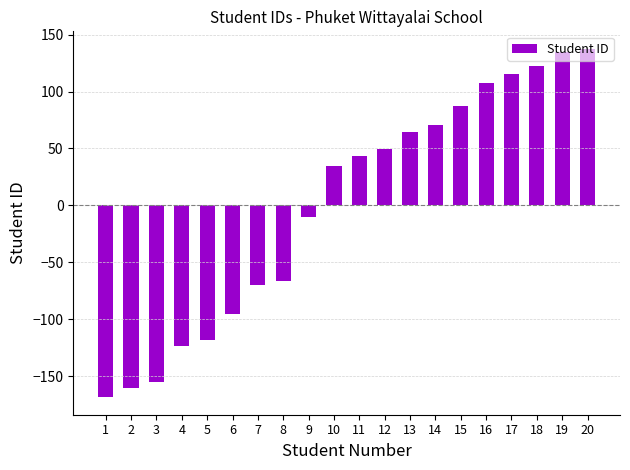

Count the number of categories in the chart.

20